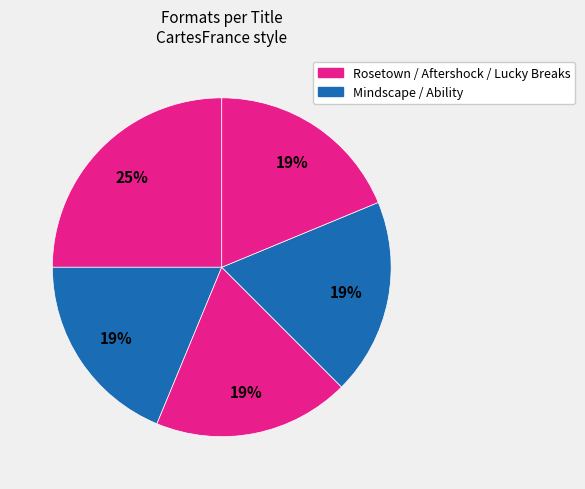

How many slices are in this pie chart?

5